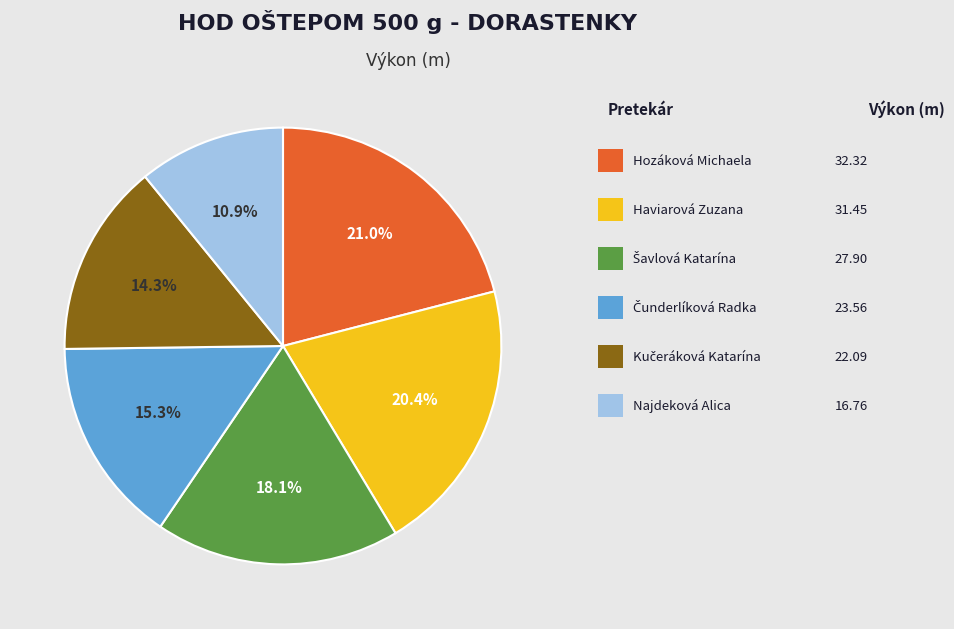

Is there any slice that represents more than half of the pie?

No